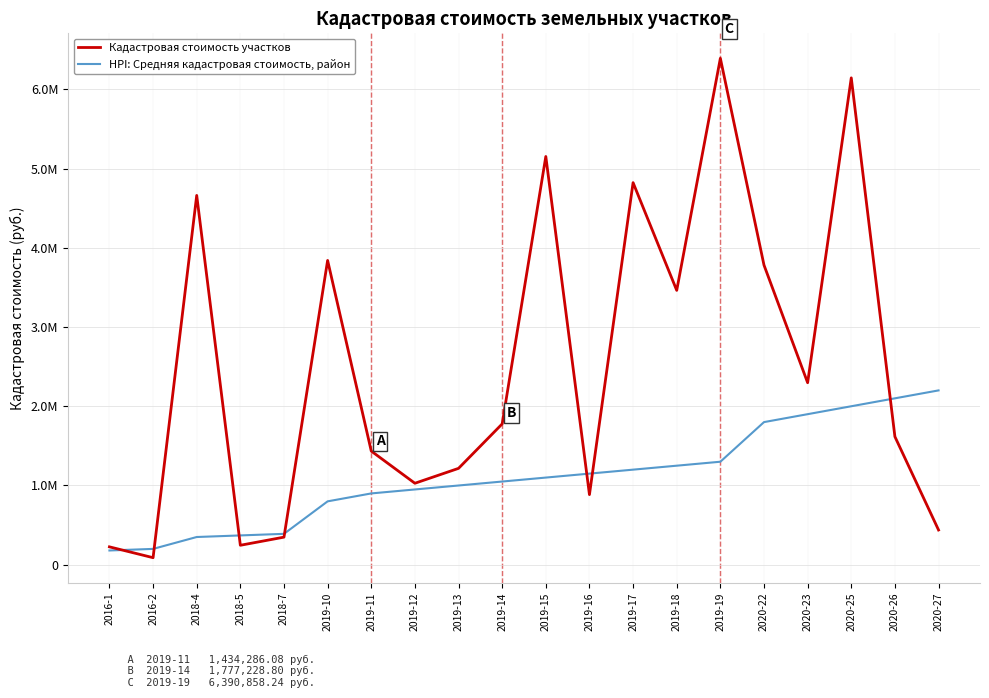

What is the label of the 9th point from the left?

2019-13